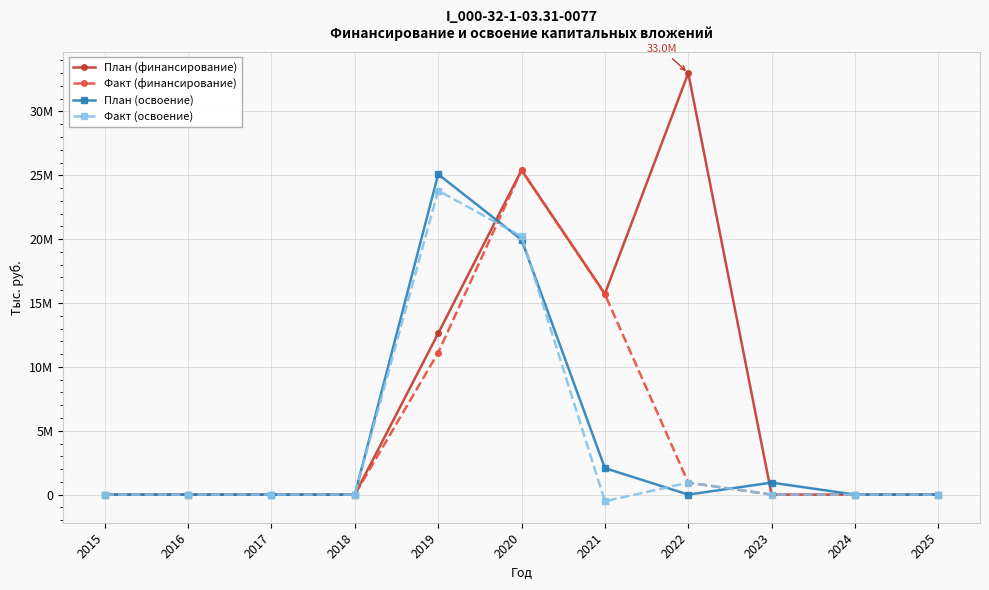

What is the greatest value displayed?

33000992